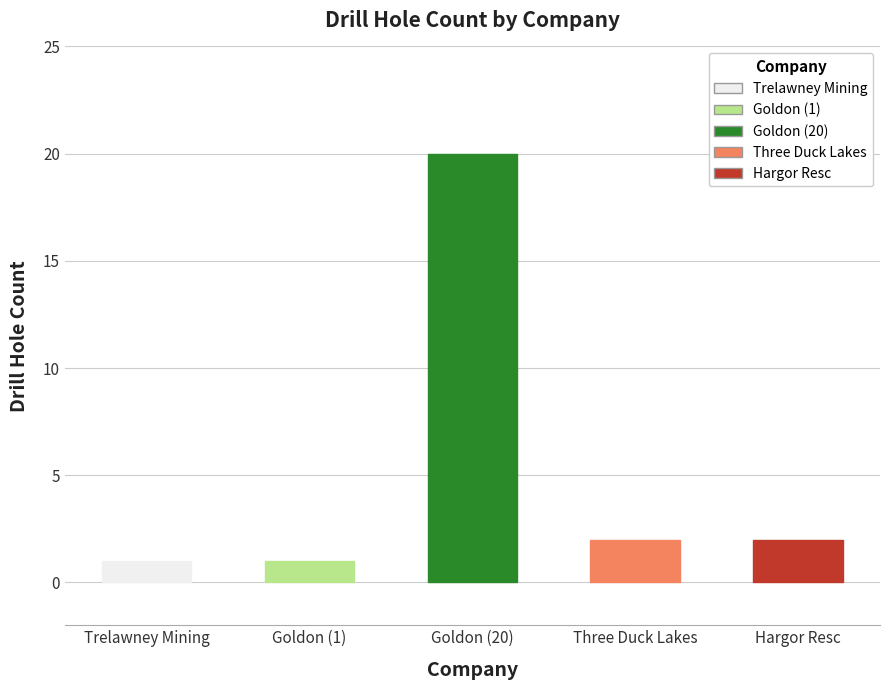

What is the ratio of the value at Goldon (1) to the value at Three Duck Lakes?

0.5